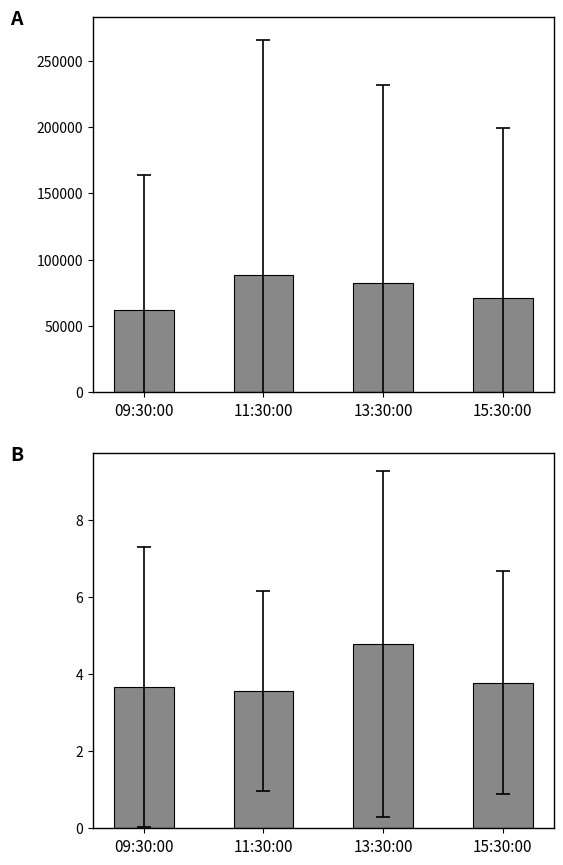

Between 11:30:00 and 09:30:00, which is larger?

11:30:00